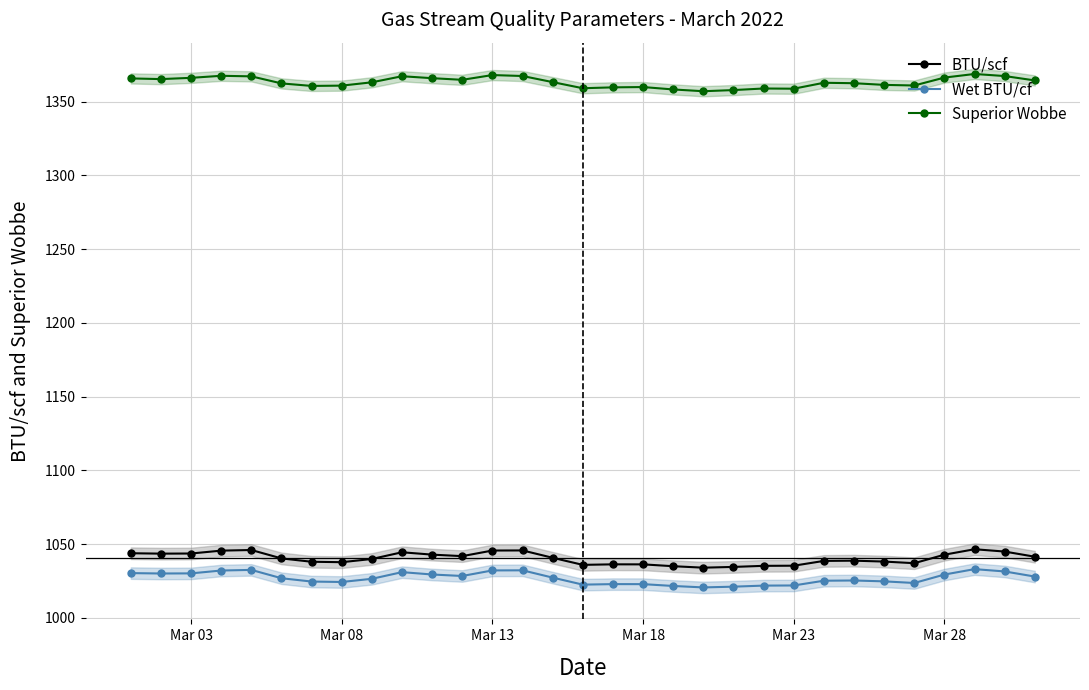

What is the highest value of the Wet BTU/cf series?

1033.0